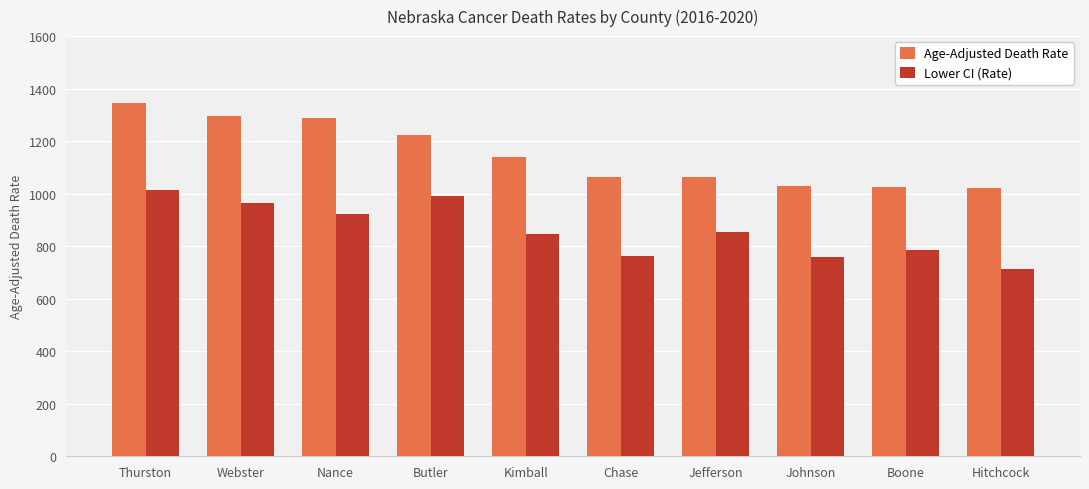

How many bars are there in total?

20